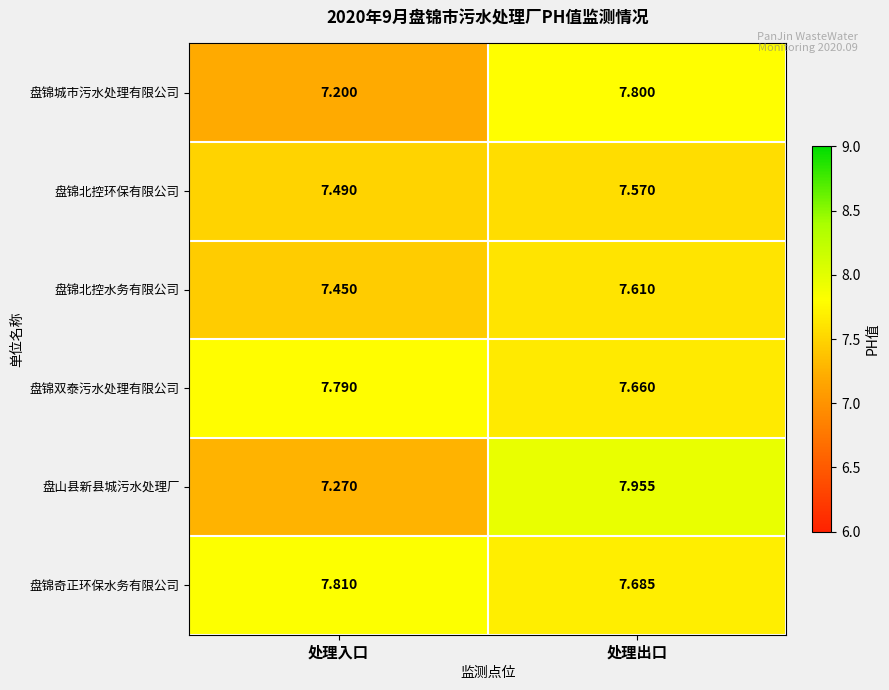

What is the difference between the highest and lowest values at 处理出口?

0.4